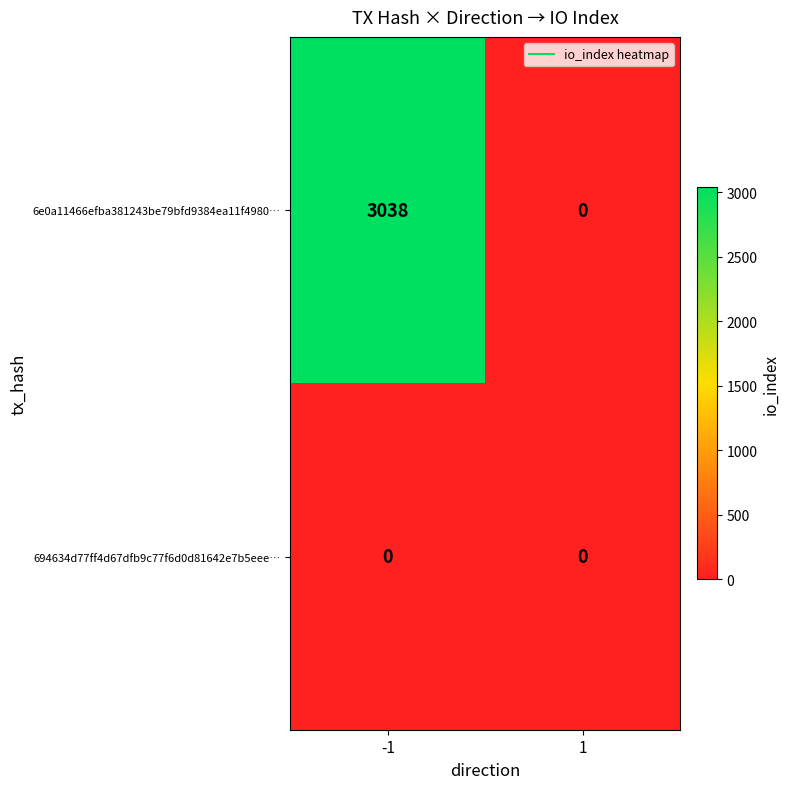

How many data points in 6e0a11466efba381243be79bfd9384ea11f4980… are less than 3038?

1